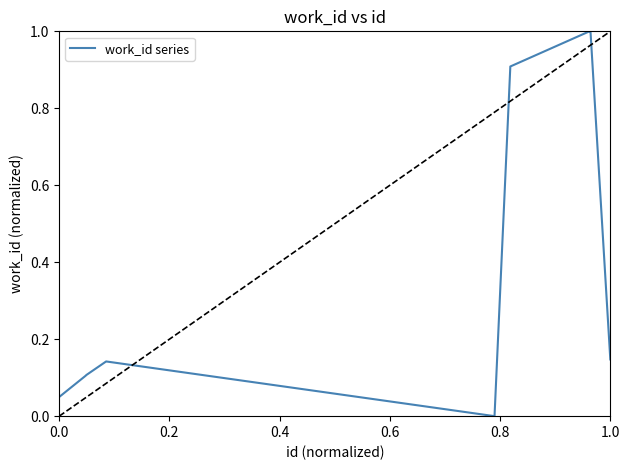

What is the greatest value displayed?

1.0